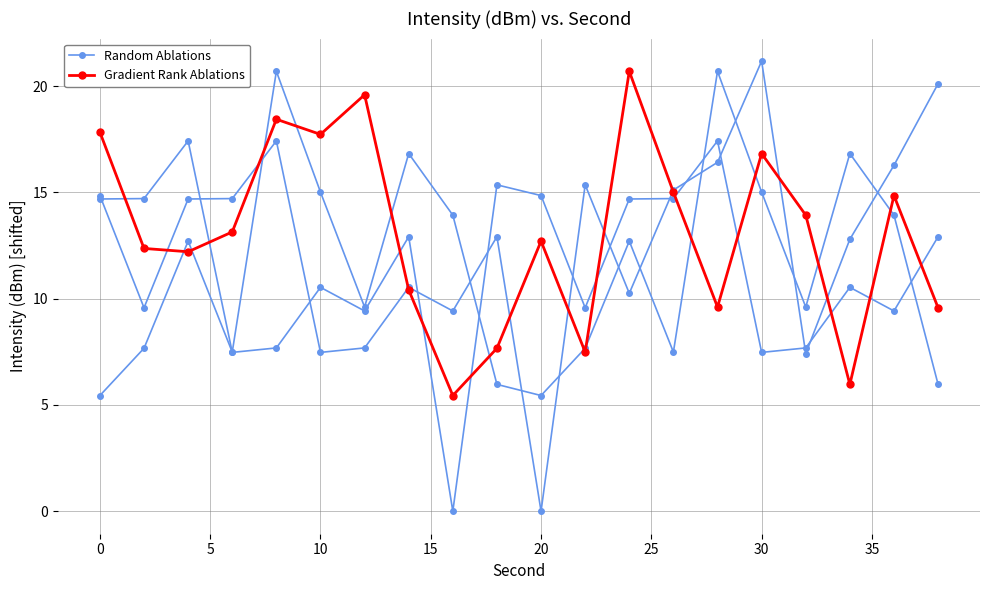

Count the number of categories in the chart.

20